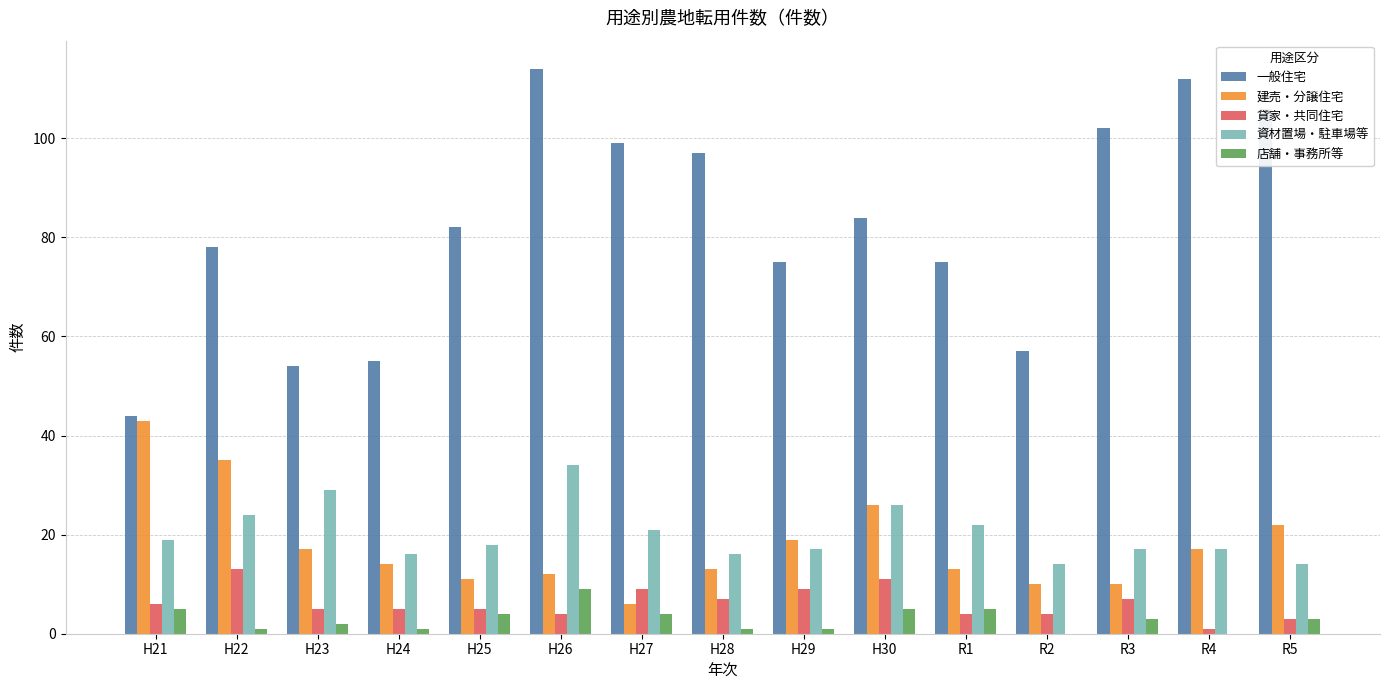

Which series has the largest total across all categories?

一般住宅